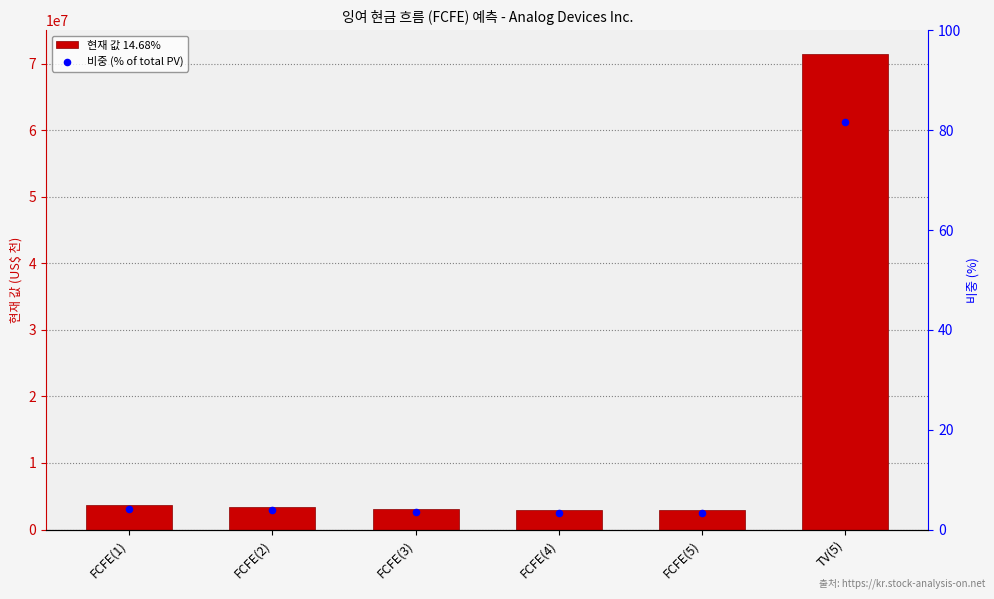

Which series has the widest spread of Y values?

현재 값 14.68%